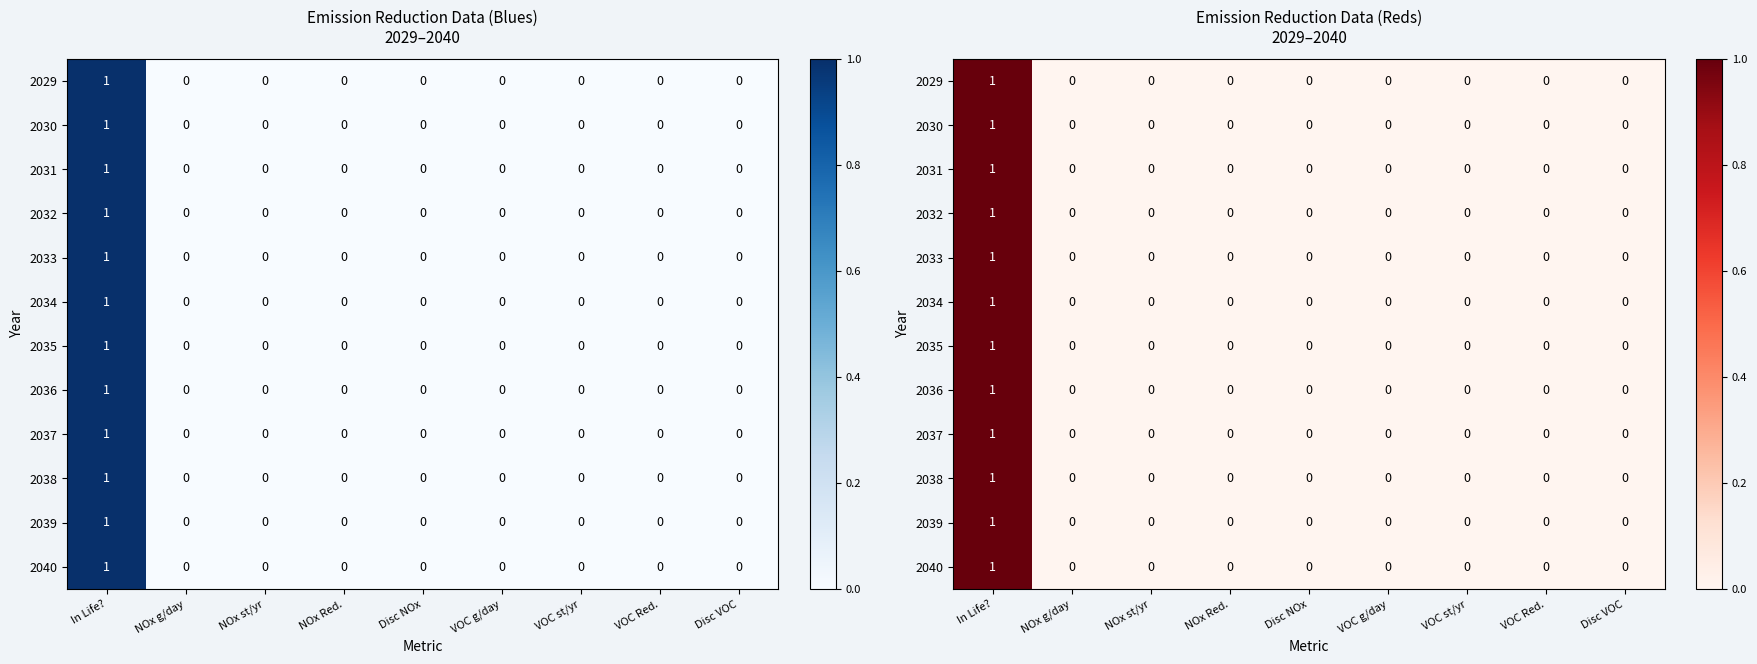

At which label does 2038 reach its minimum?

NOx g/day